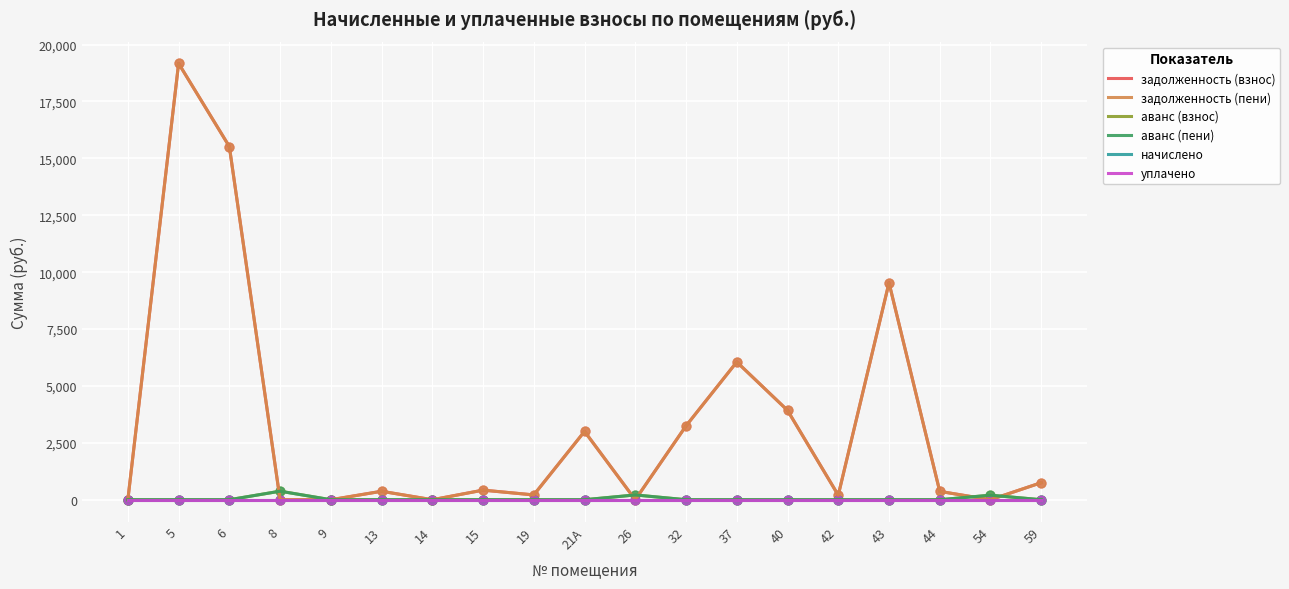

What is the total value across all series at 19?

422.4